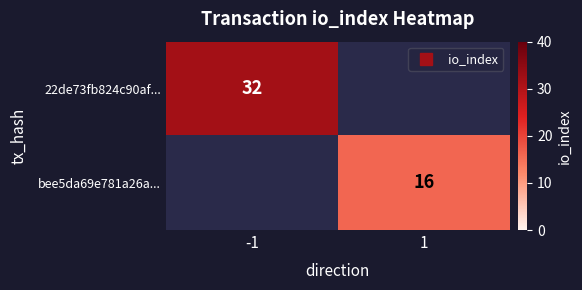

True or false: 22de73fb824c90af... has a value of 43.5 at -1.

False